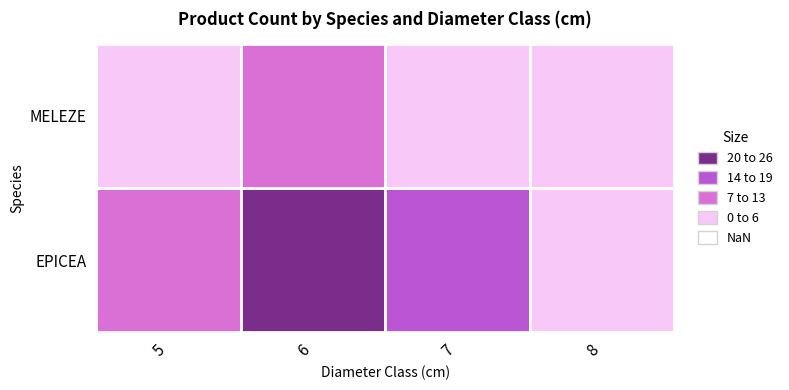

Reading right to left, transcribe all the data shown in this chart.

EPICEA: 8=3	7=14	6=26	5=11
MELEZE: 8=0	7=0	6=8	5=2